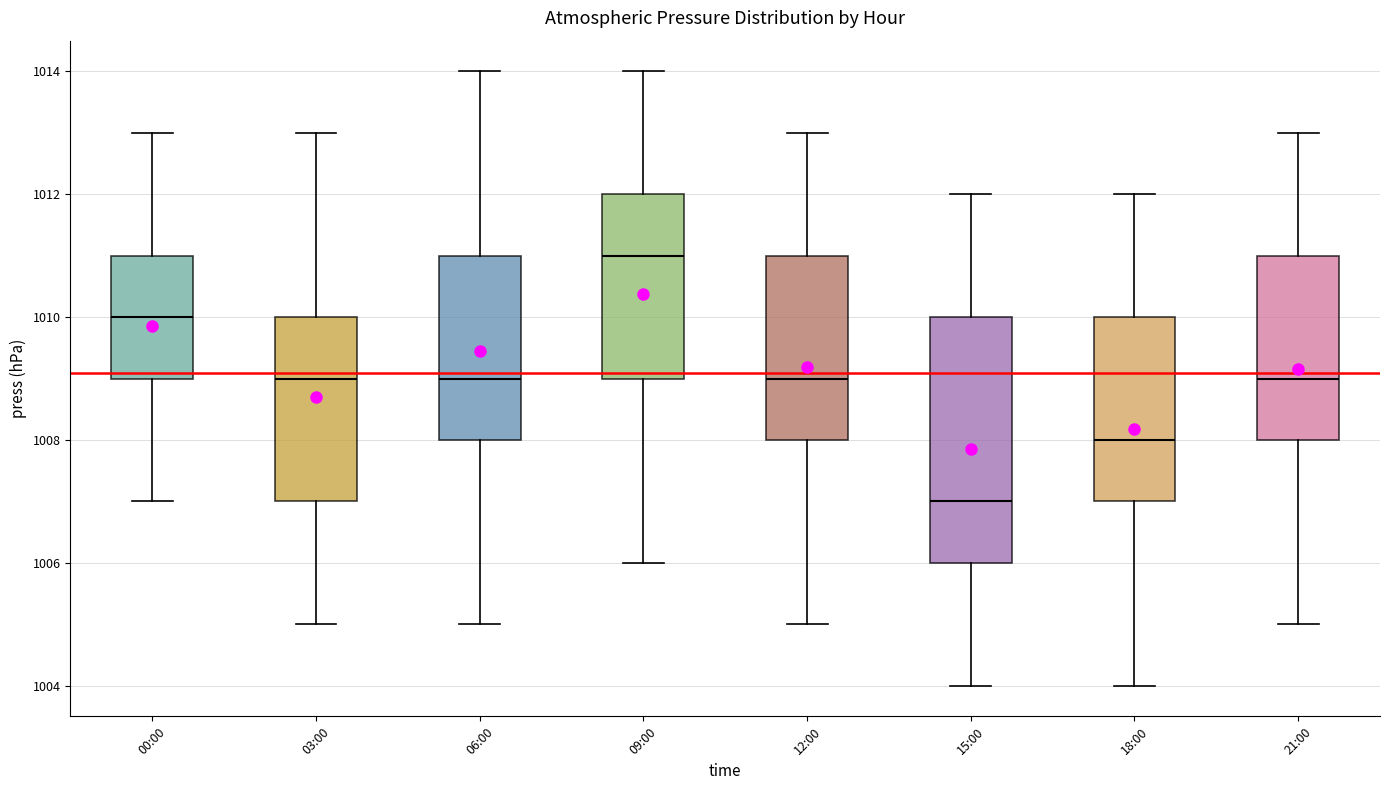

Where is the lower edge of the box for 03:00 on the y-axis? The values are not printed on the chart, so give them approximately, as read against the axis.

1007